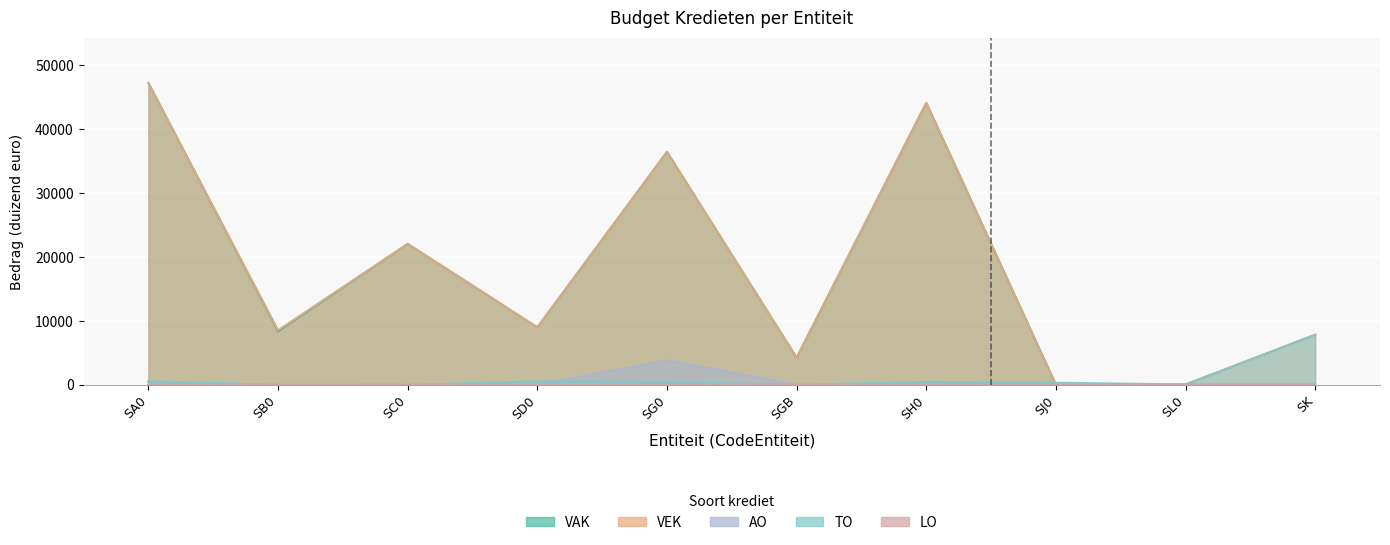

What is the label of the 3rd point from the right?

SJ0